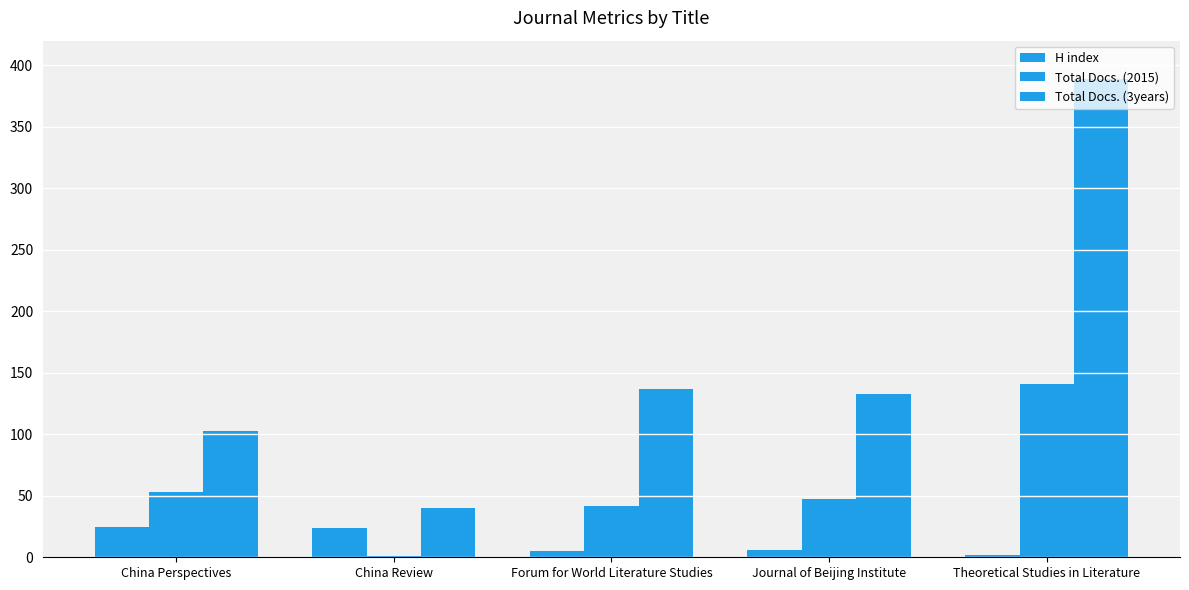

What is the minimum value shown in the chart?

1